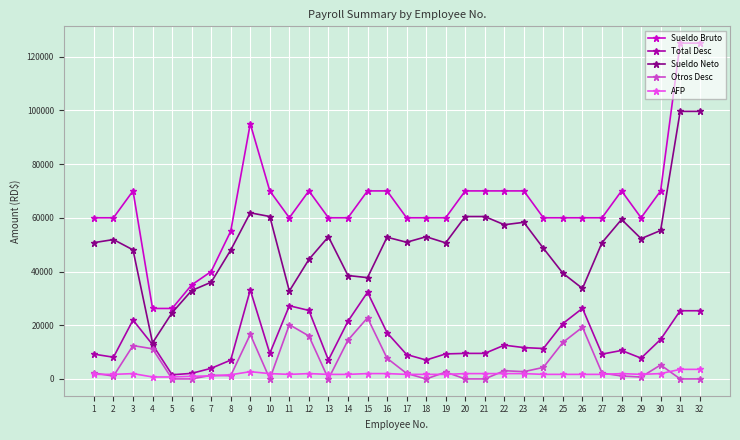

Which series ends up on top after the final intersection of Otros Desc and AFP?

AFP